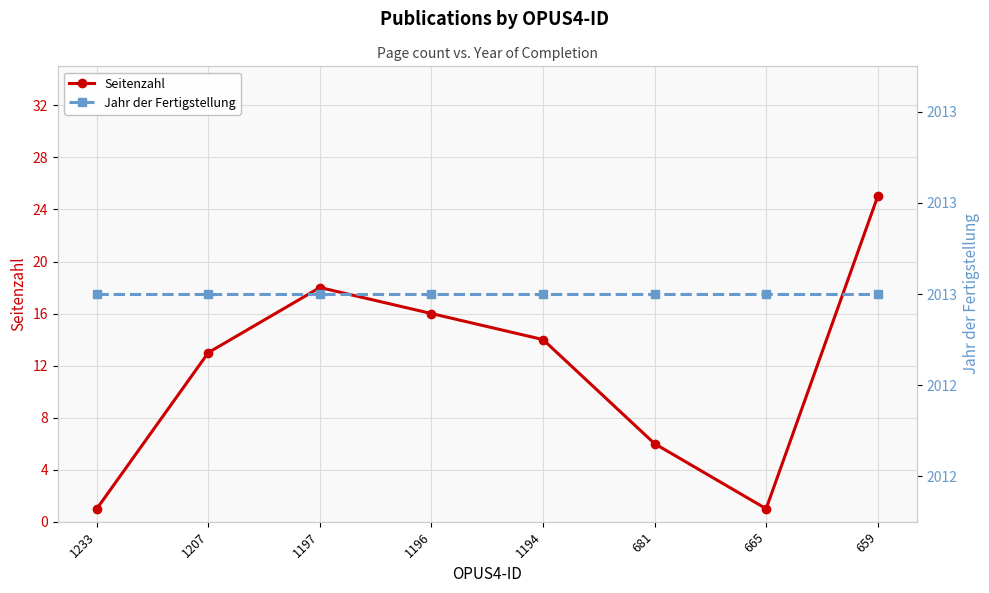

True or false: Seitenzahl and Jahr der Fertigstellung cross at least once.

False